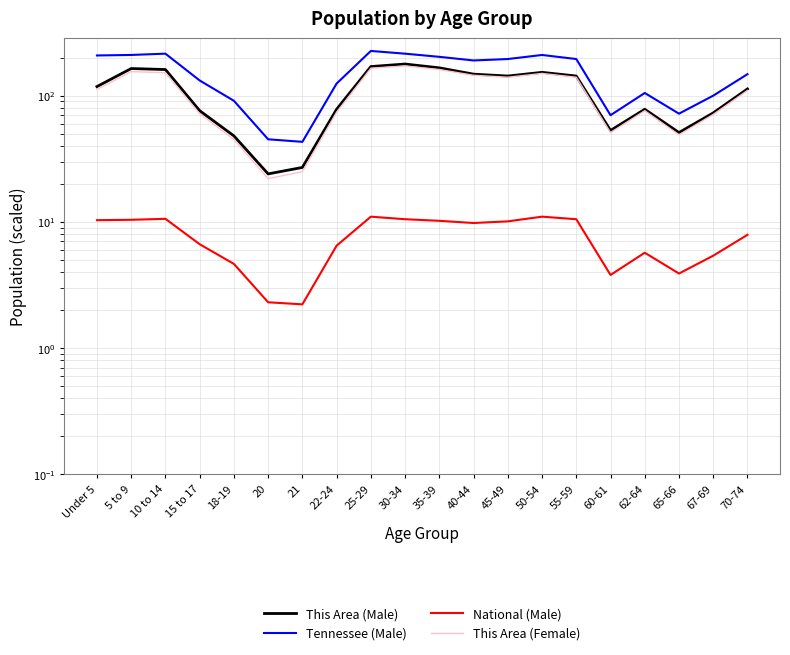

What is the label of the 15th point from the left?

55-59